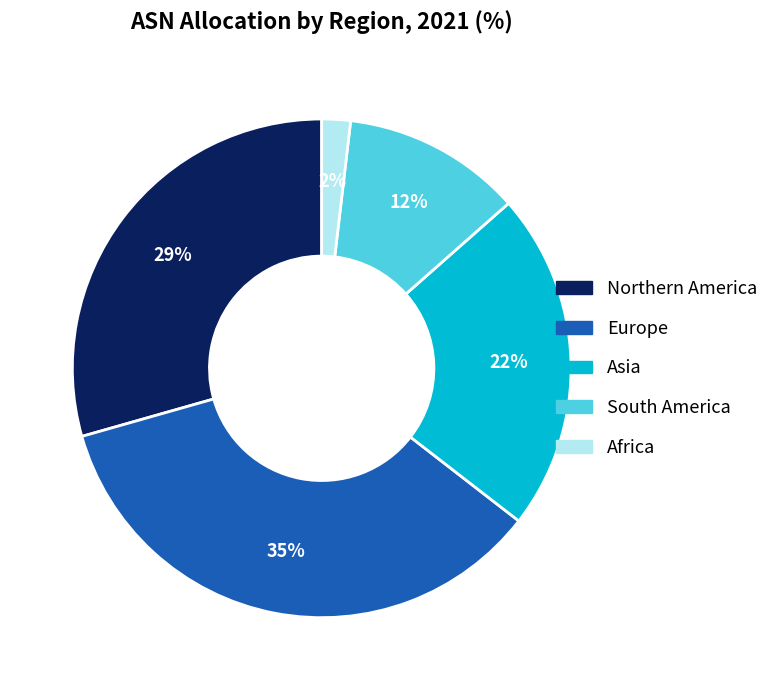

True or false: Africa accounts for 2% of the total.

True